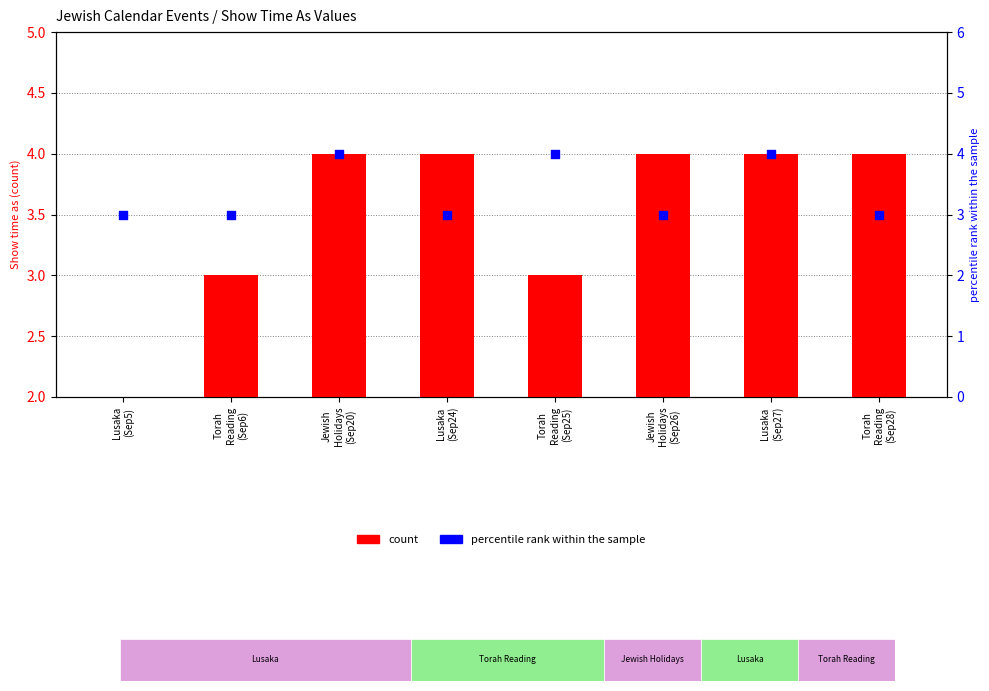

Which series has the largest Y range (max minus min)?

count